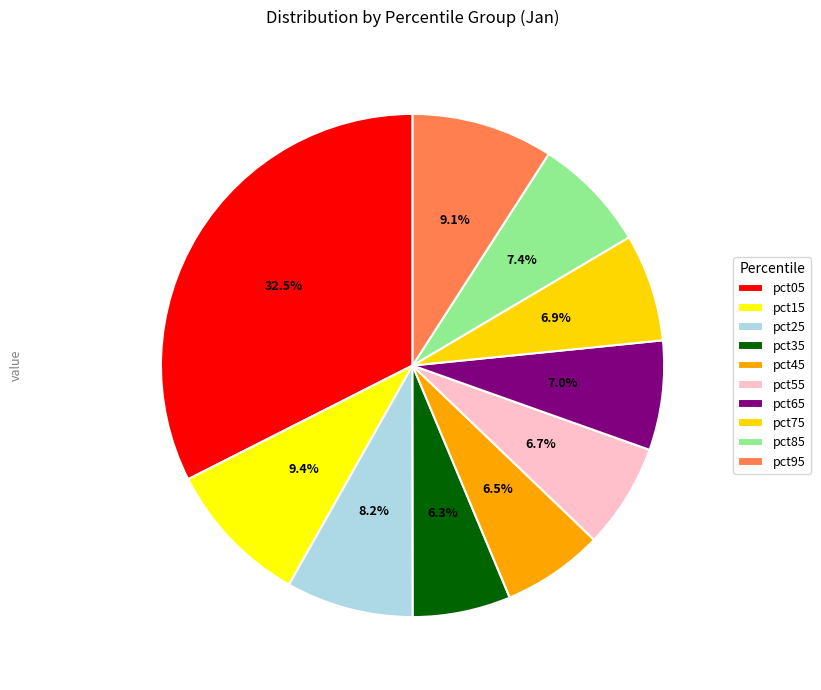

Do pct55 and pct45 together represent more than half of the pie?

No